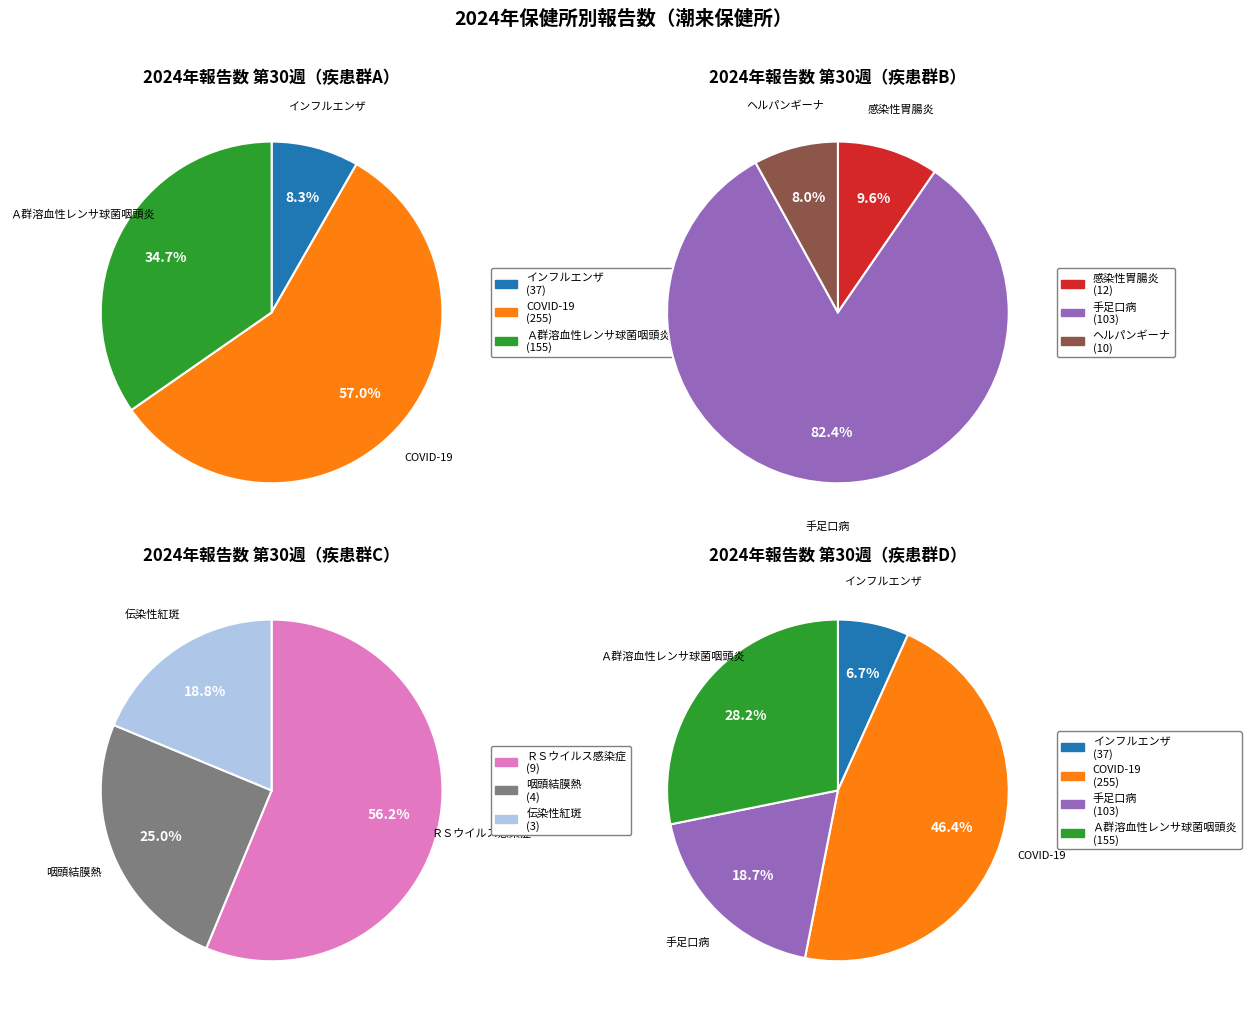

Does 流行性耳下腺炎 account for over 50% of the chart?

No